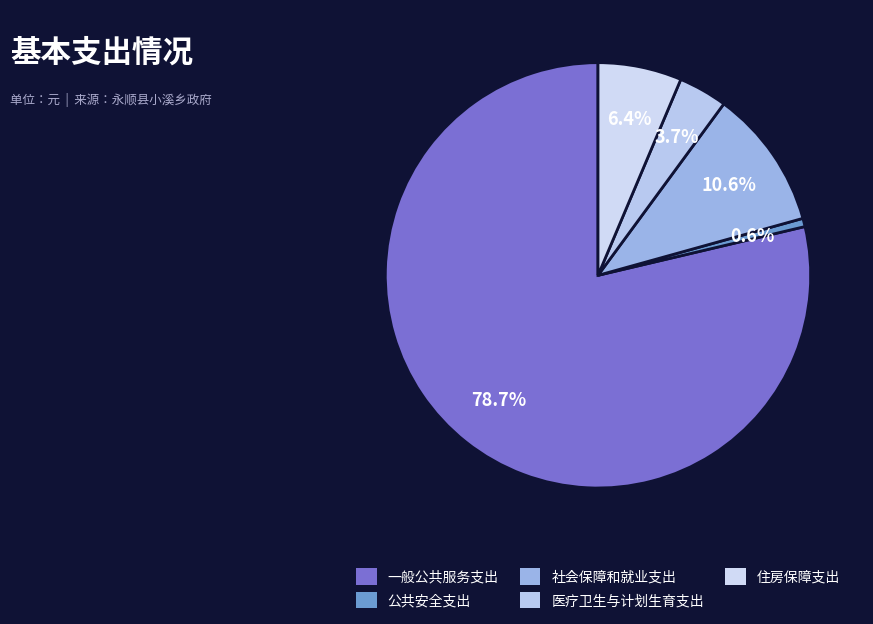

Which slice is the smallest?

公共安全支出